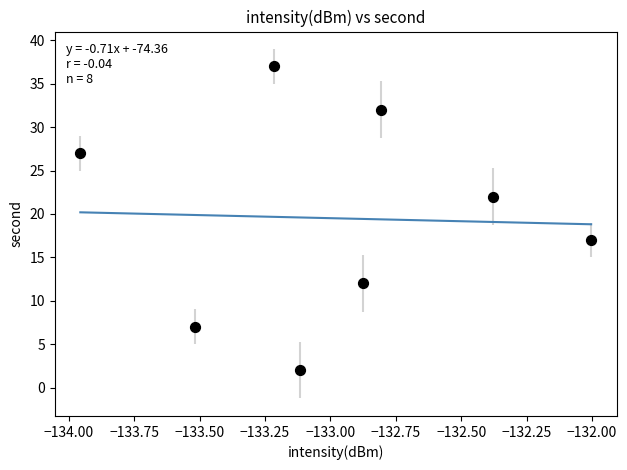

What is the average Y value?

20